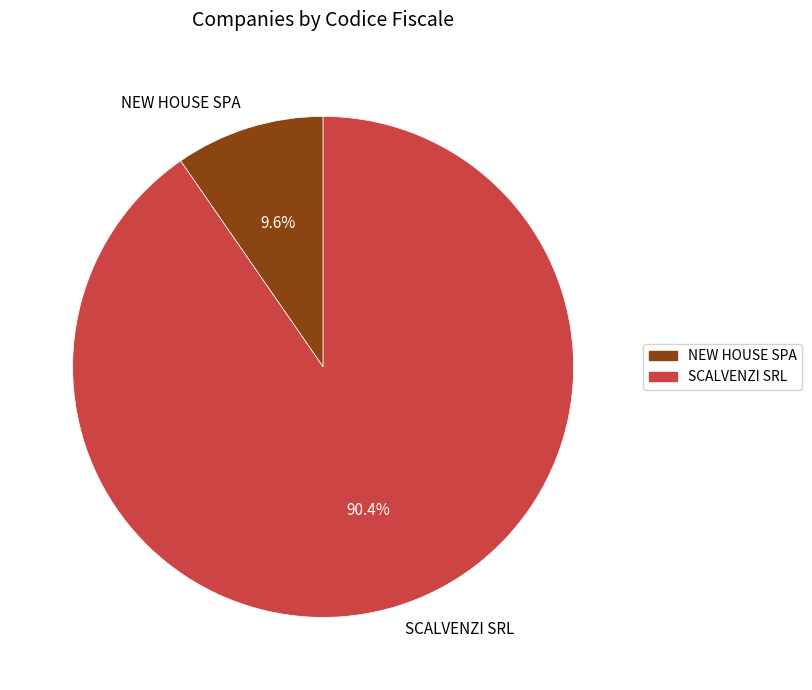

Is the sum of SCALVENZI SRL and NEW HOUSE SPA greater than half?

Yes